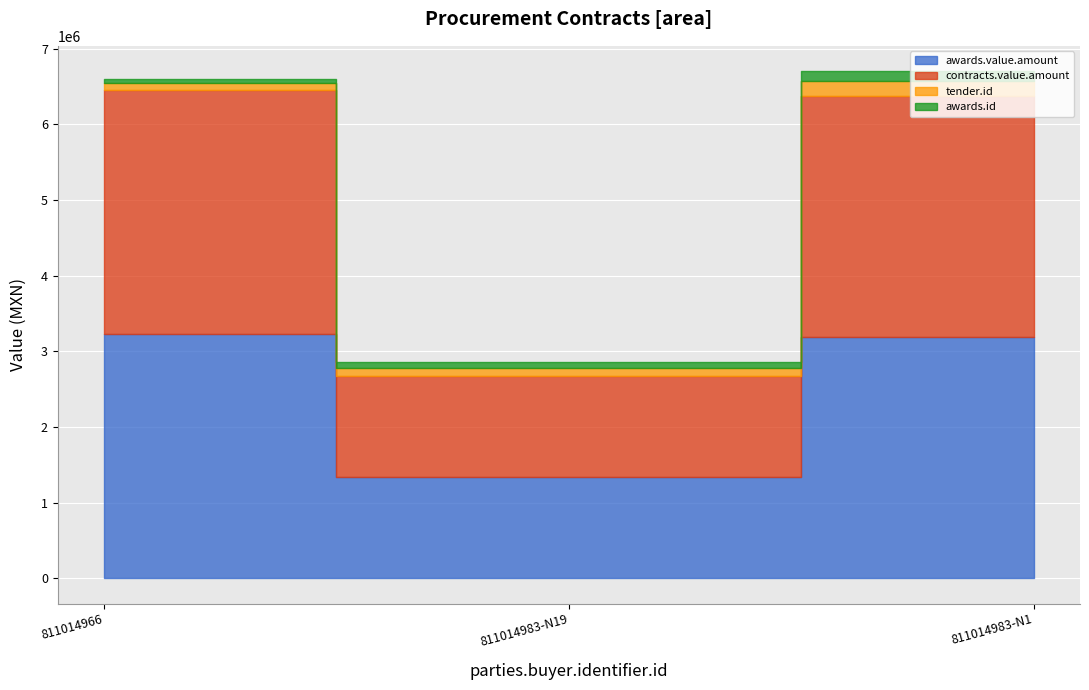

How many data points in awards.value.amount are less than 3185131?

1